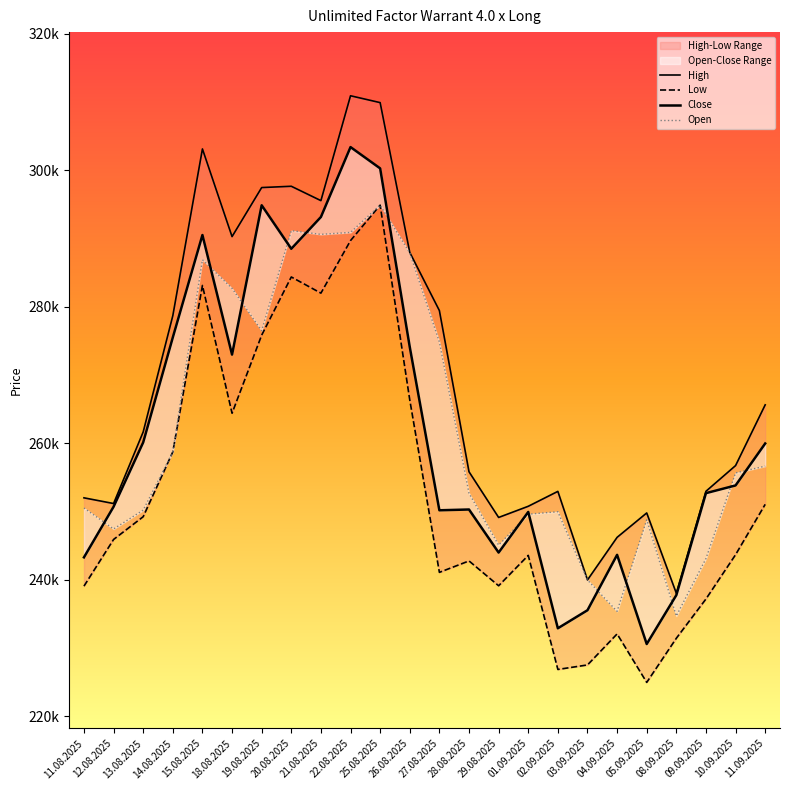

What position from the right is 10.09.2025?

2